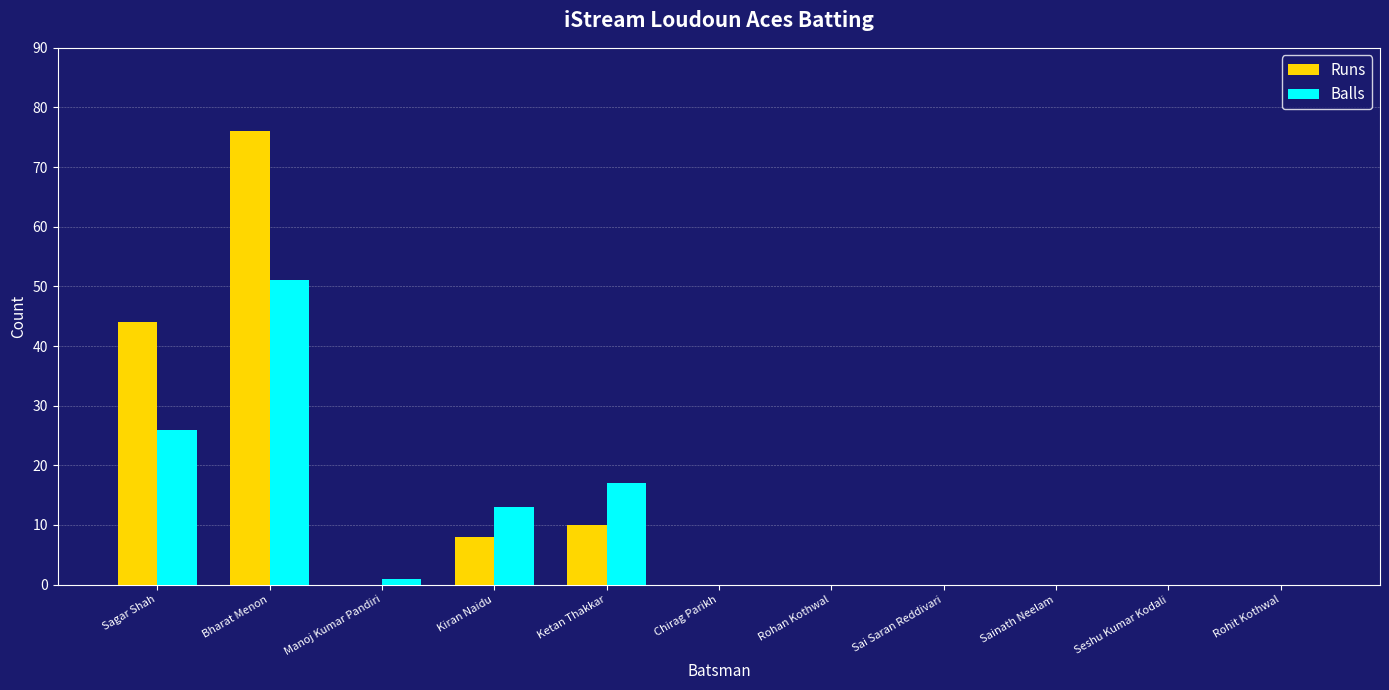

What is the sum of all Balls values?

108